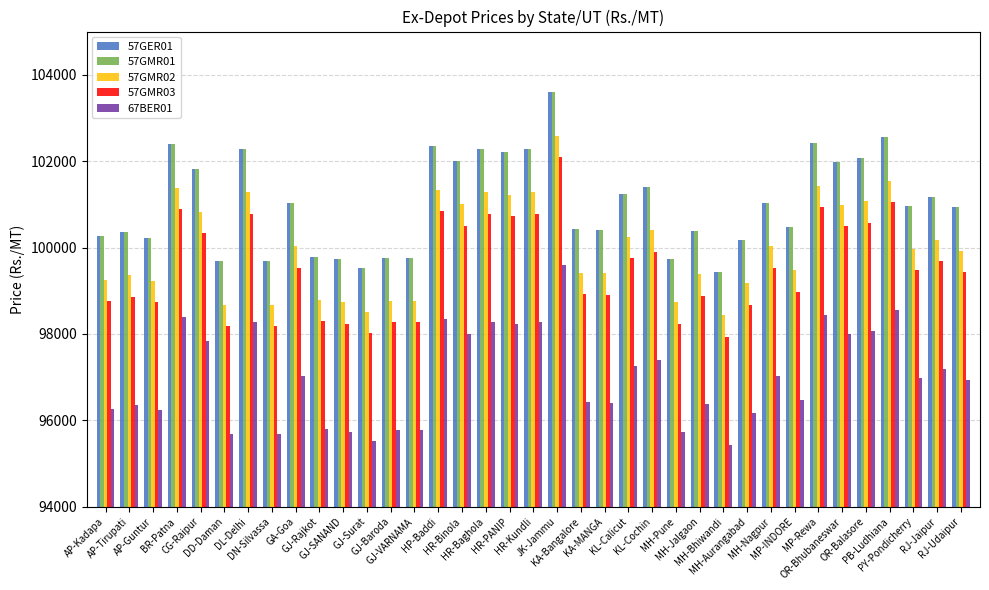

What is the difference between the 57GMR03 values at HR-Binola and RJ-Udaipur?

1070